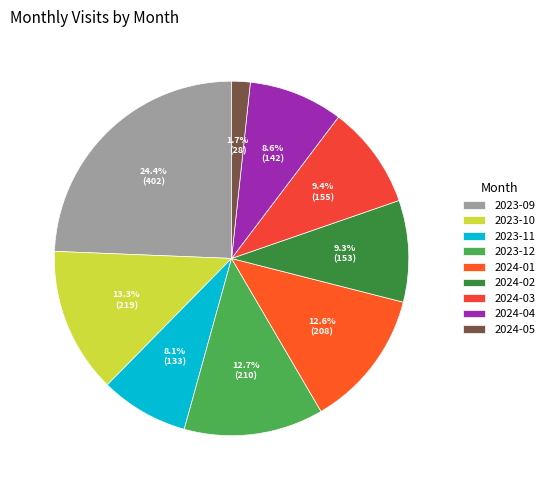

The 2023-10 slice represents 13% of the pie. True or false?

True